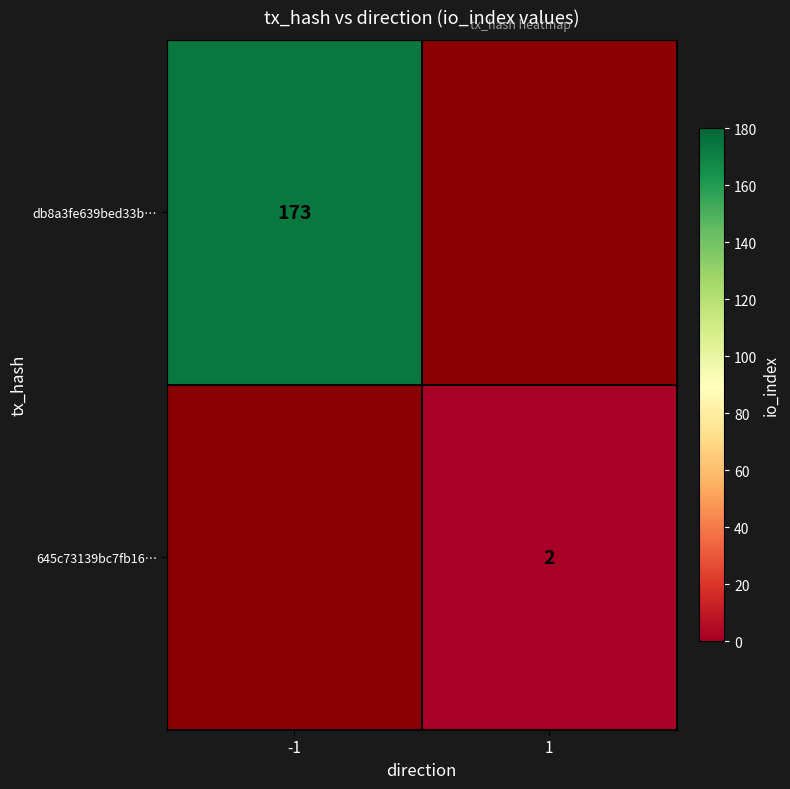

How many series are shown in this chart?

2